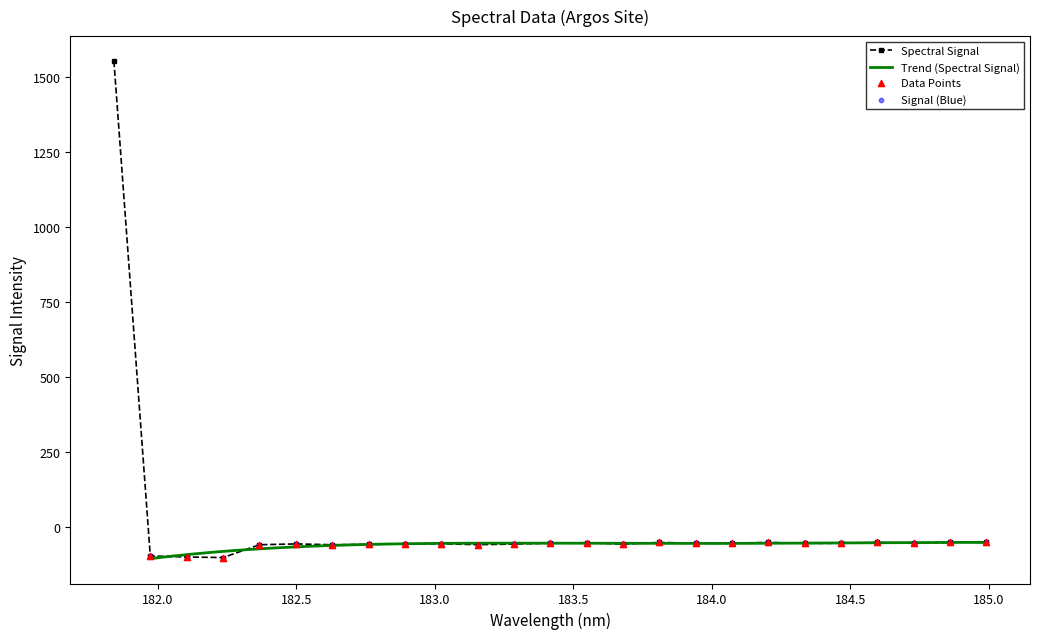

True or false: Spectral Signal has more than 1 interior local peaks.

True